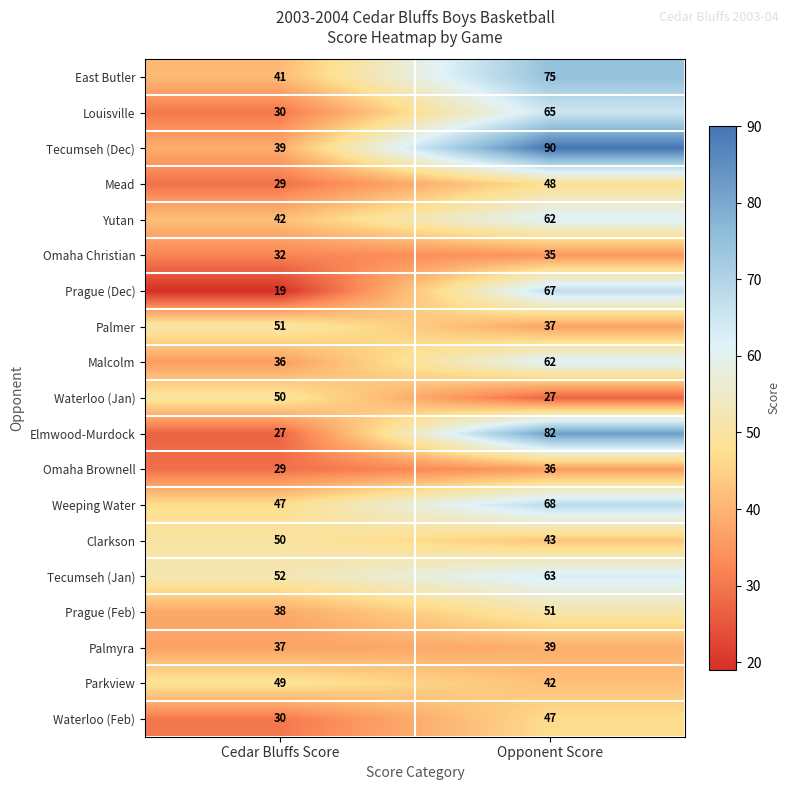

What is the average value of the Omaha Christian series?

34